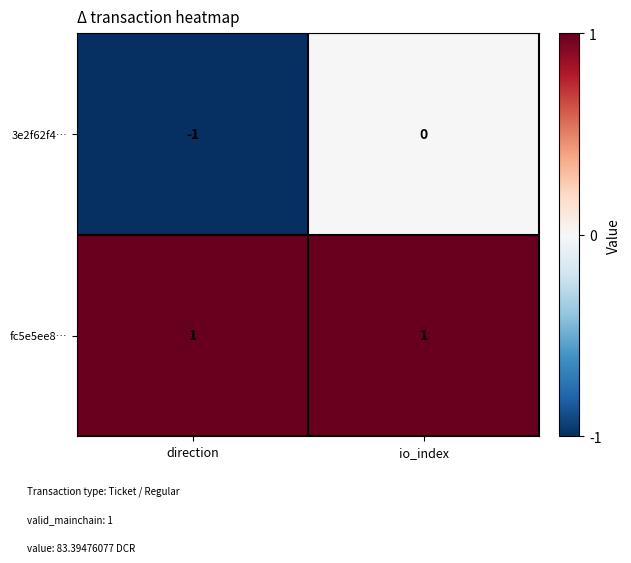

The 3e2f62f4… series shows 0 at io_index. True or false?

True